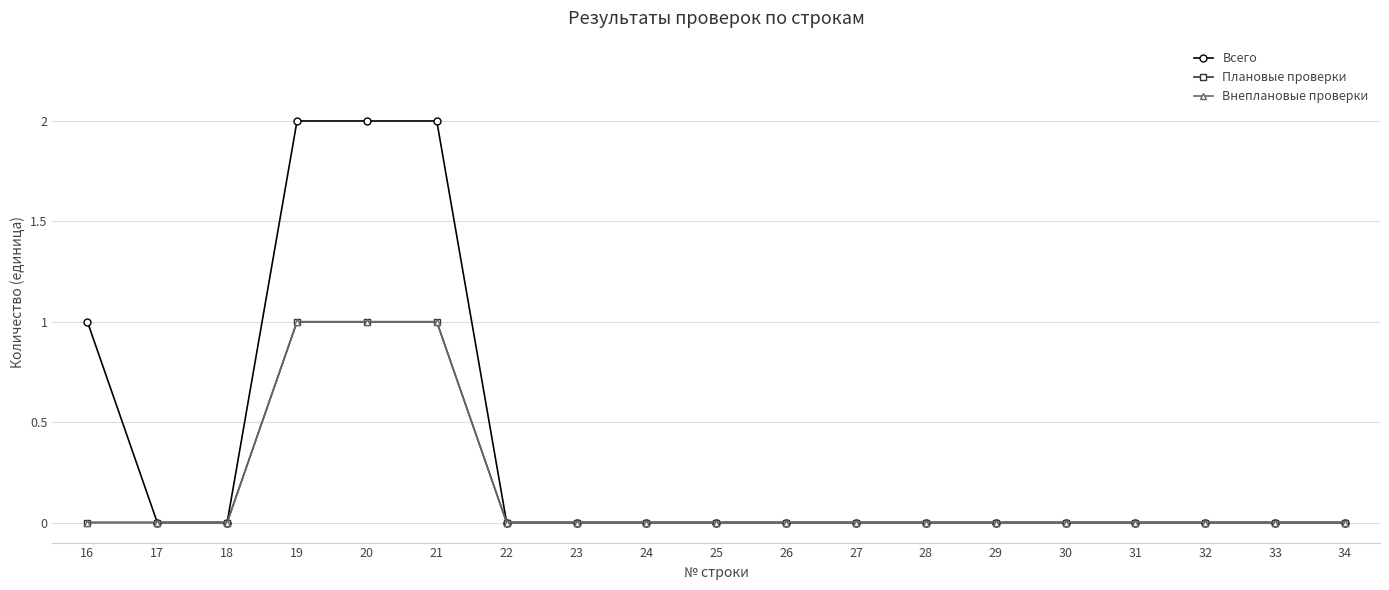

What is the sum of all Плановые проверки values?

3